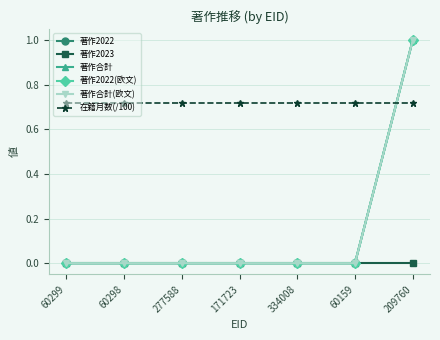

What is the value of the 在籍月数(/100) point at the 5th from the left?

0.7